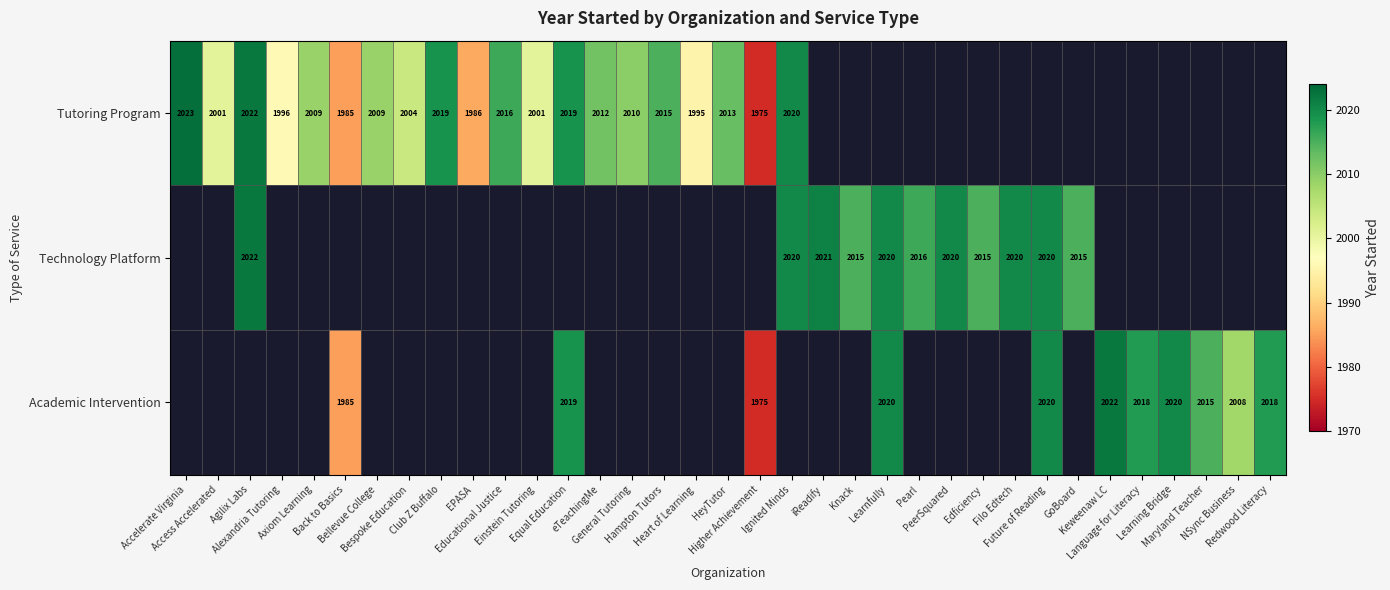

List the labels in order of Tutoring Program value, smallest first.

Higher Achievement, Back to Basics, EPASA, Heart of Learning, Alexandria Tutoring, Access Accelerated, Einstein Tutoring, Bespoke Education, Axiom Learning, Bellevue College, General Tutoring, eTeachingMe, HeyTutor, Hampton Tutors, Educational Justice, Club Z Buffalo, Equal Education, Ignited Minds, Agilix Labs, Accelerate Virginia, iReadify, Knack, Learnfully, Pearl, PeerSquared, Edficiency, Filo Edtech, Future of Reading, GoBoard, Keweenaw LC, Language for Literacy, Learning Bridge, Maryland Teacher, NSync Business, Redwood Literacy